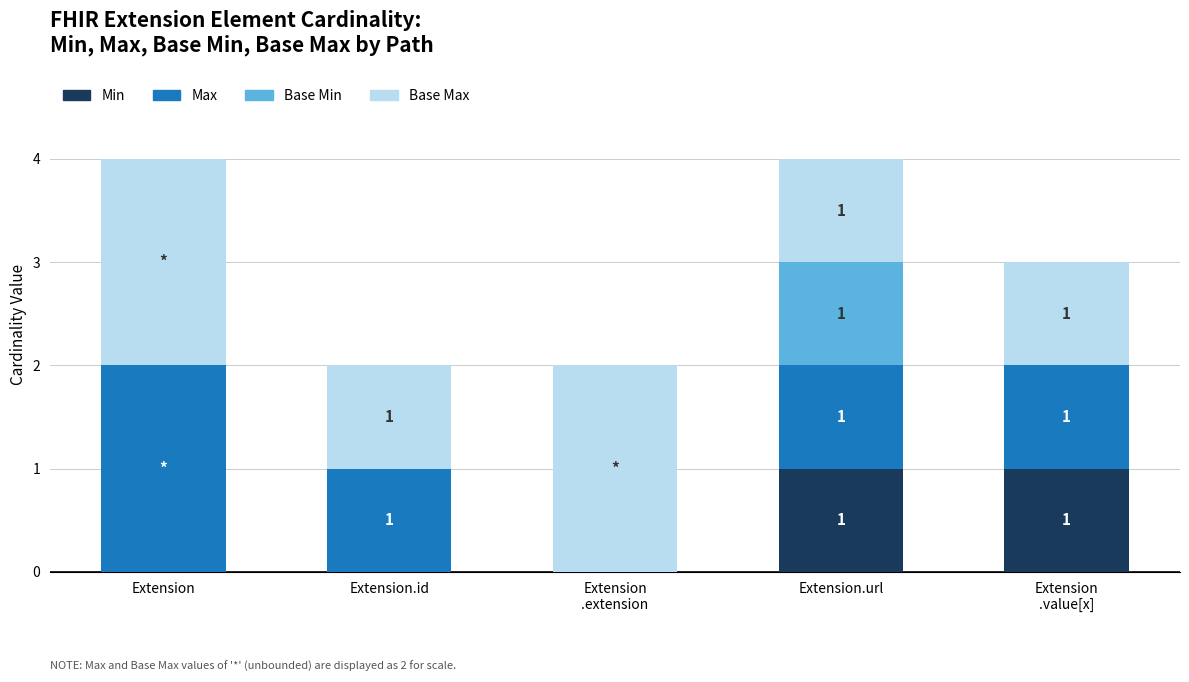

What is the total value across all series at Extension?

4